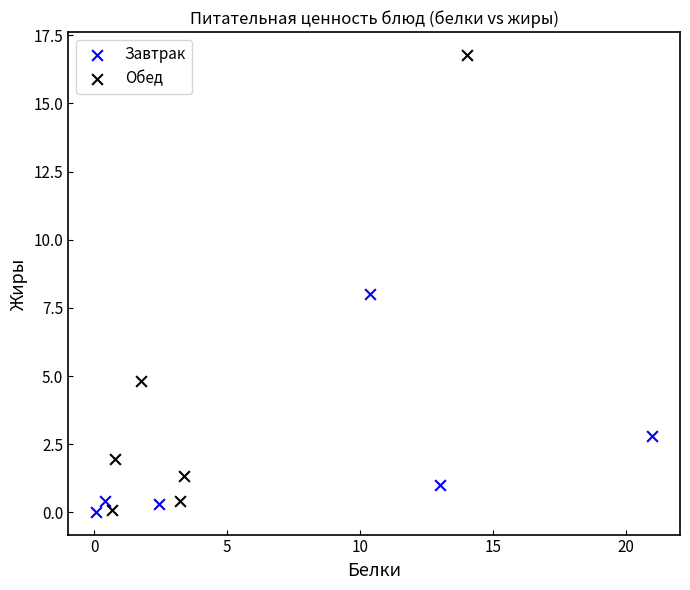

Which series has the widest spread of Y values?

Обед